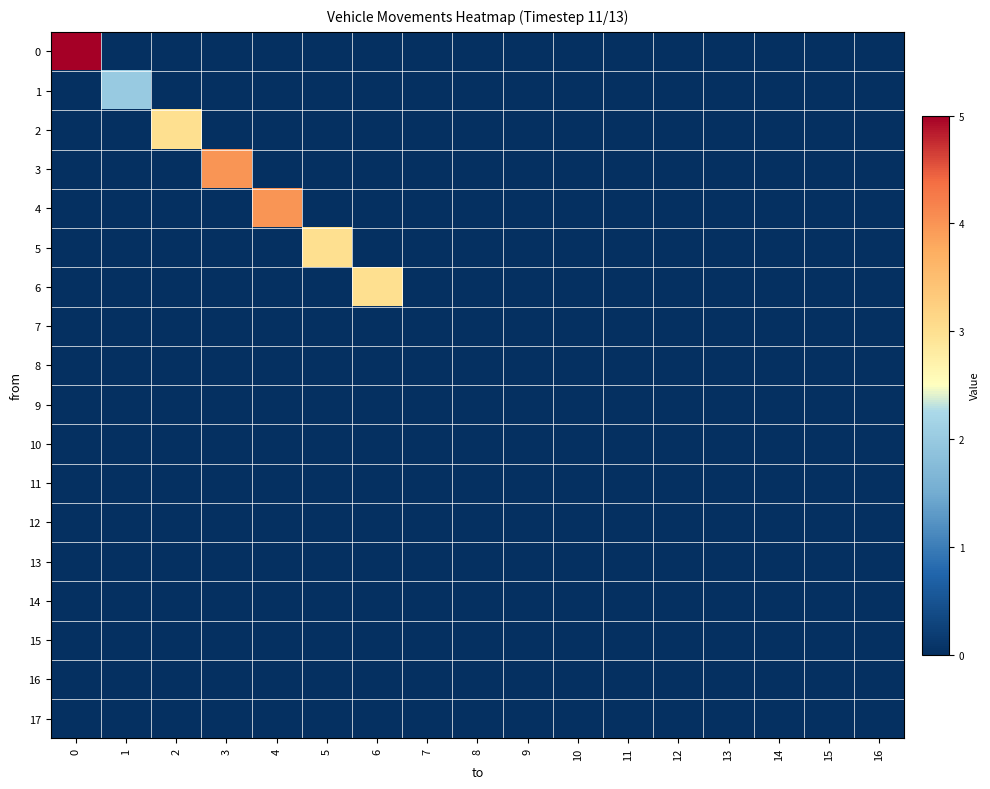

At how many categories does at least one series exceed 4?

1